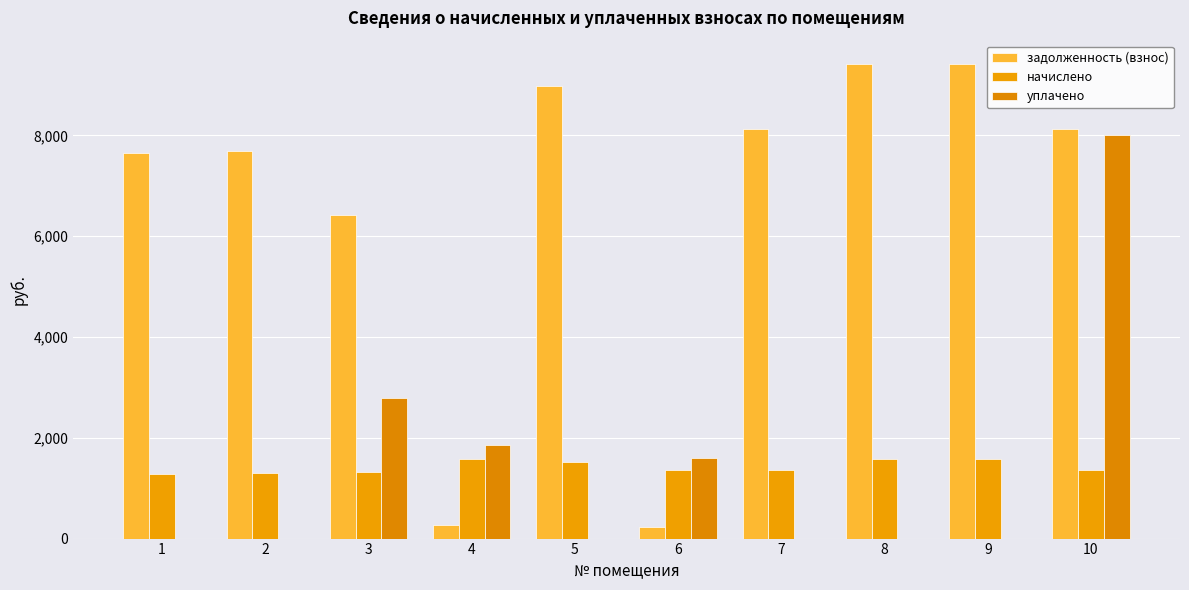

What are all the series names shown in the legend?

задолженность (взнос), начислено, уплачено